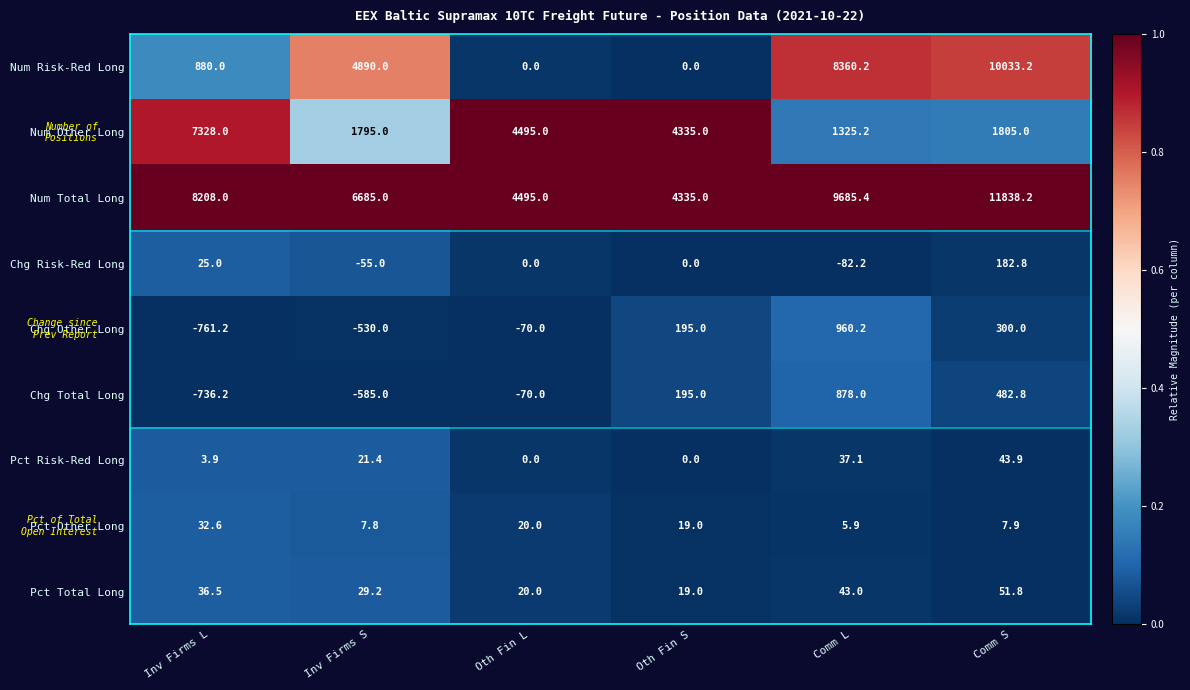

At how many categories does at least one series exceed 0?

6